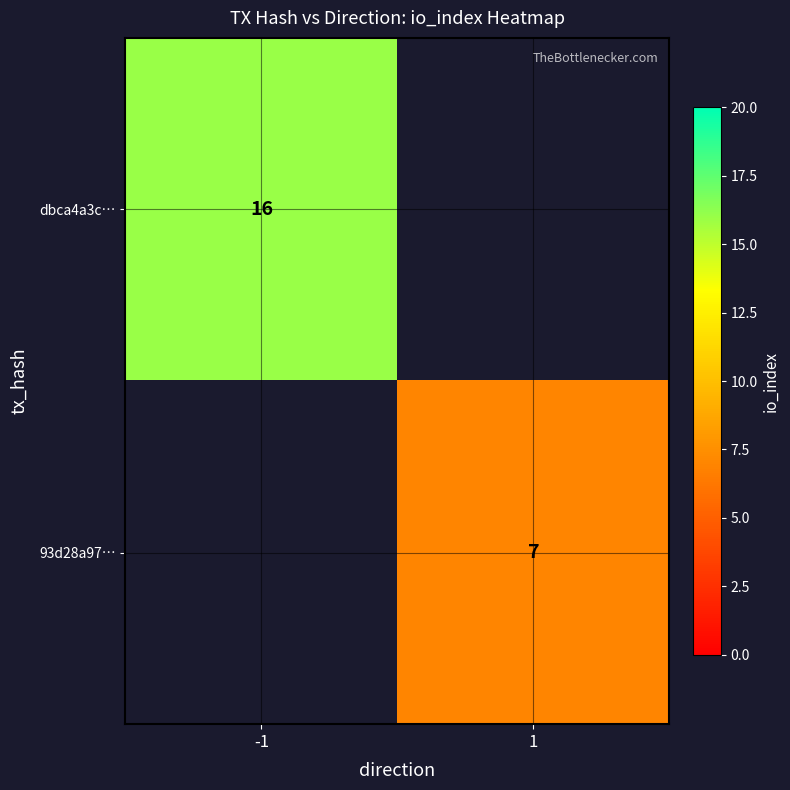

Is it true that 93d28a97… equals 10 at 1?

False